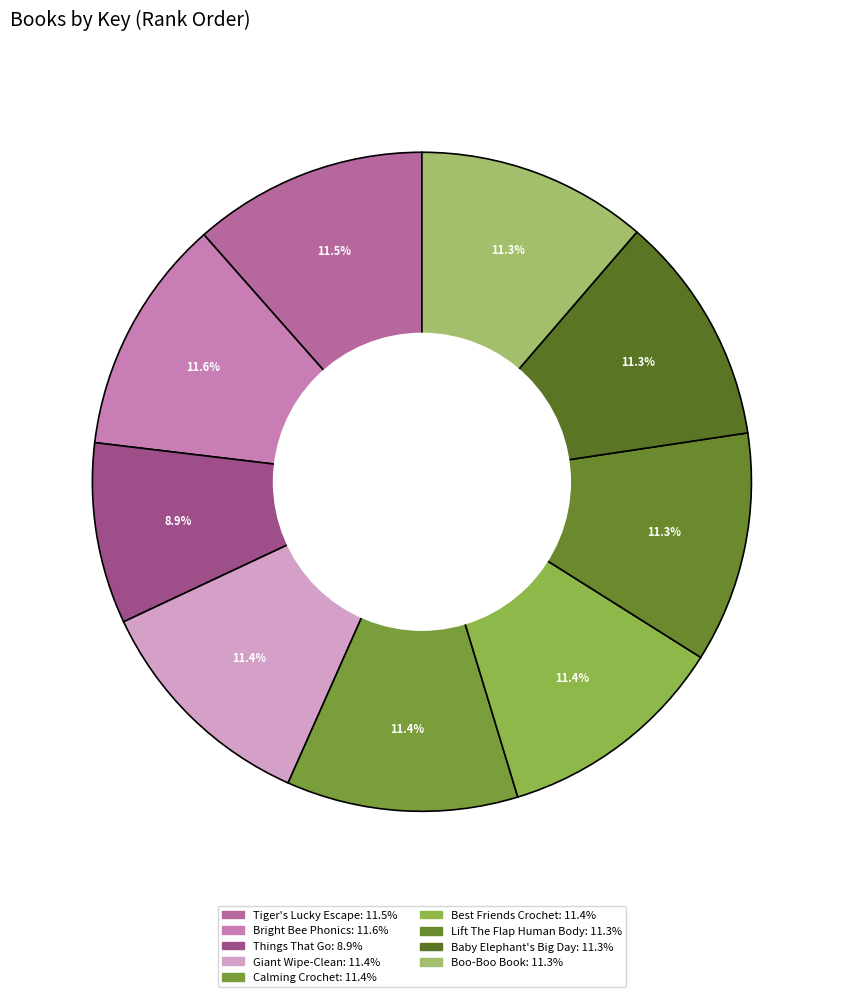

To the nearest percent, what is the average slice percentage?

11%